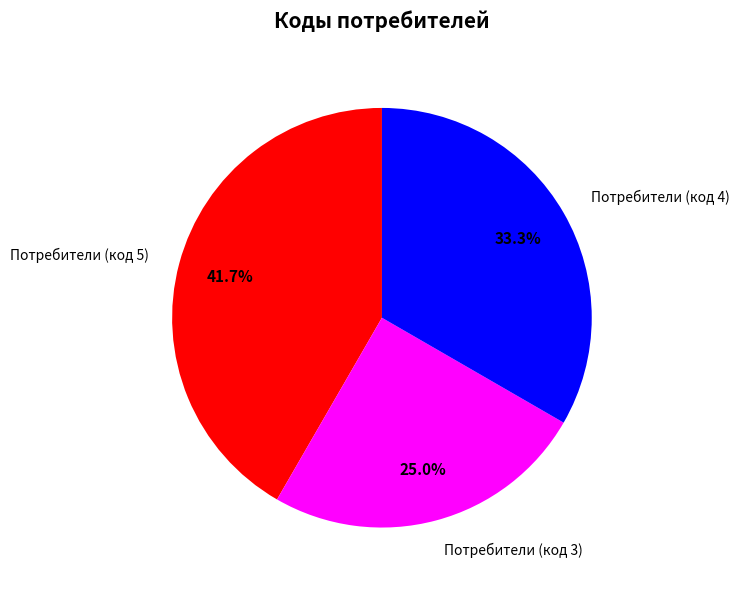

How many segments does this pie chart have?

3